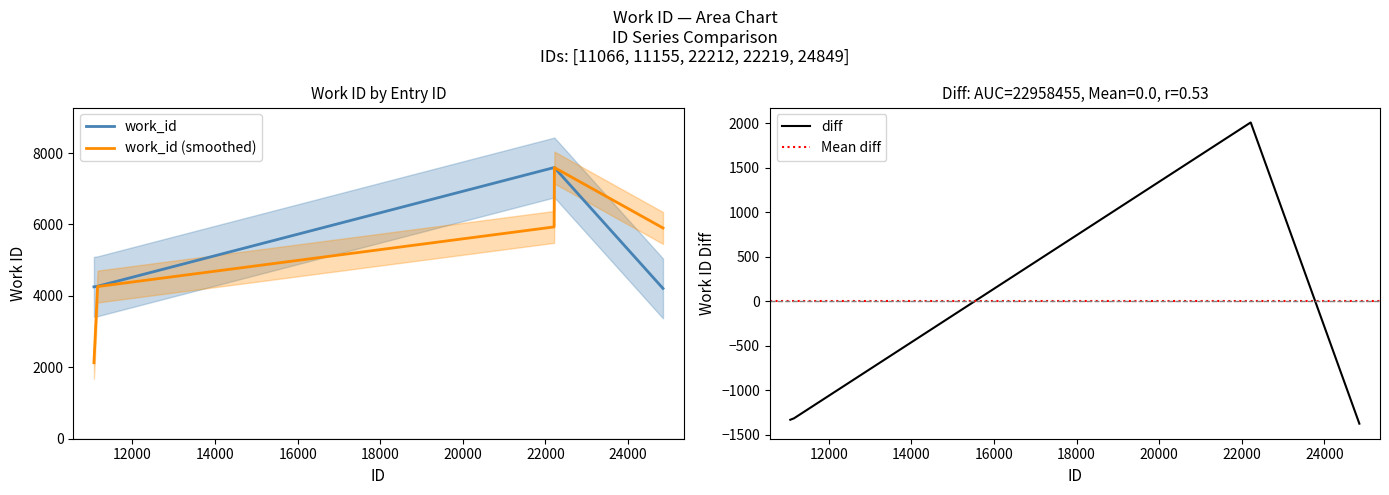

Reading right to left, list all the values displayed in this chart.

4209	7593	7593	4269	4253